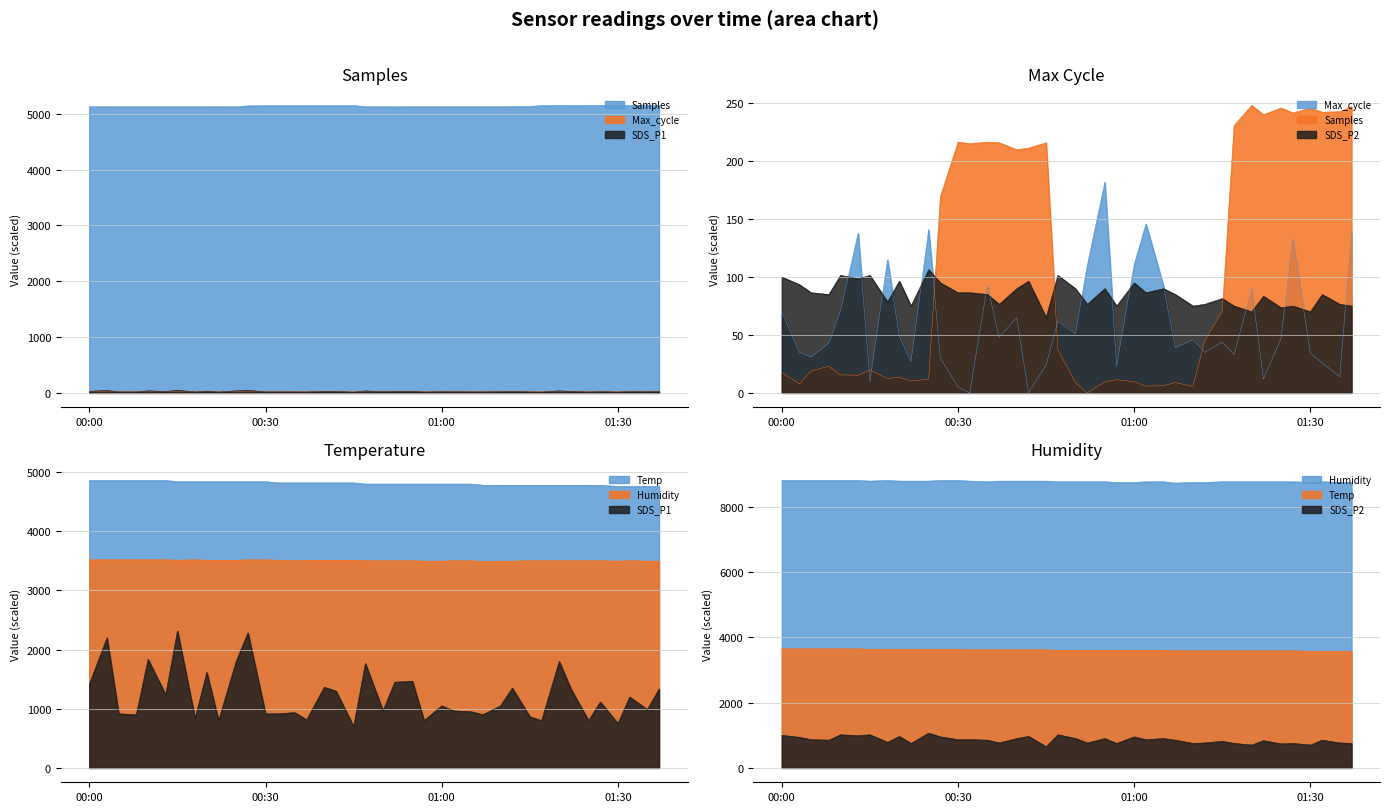

True or false: Temp and Samples intersect in this chart.

False